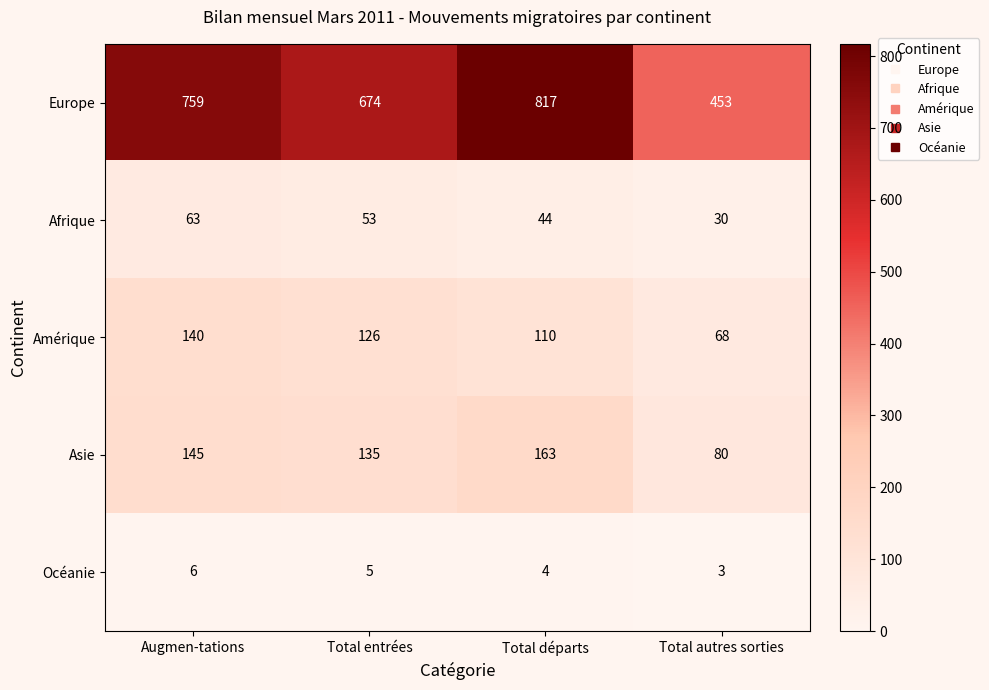

Is it true that Amérique equals 68 at Total autres sorties?

True